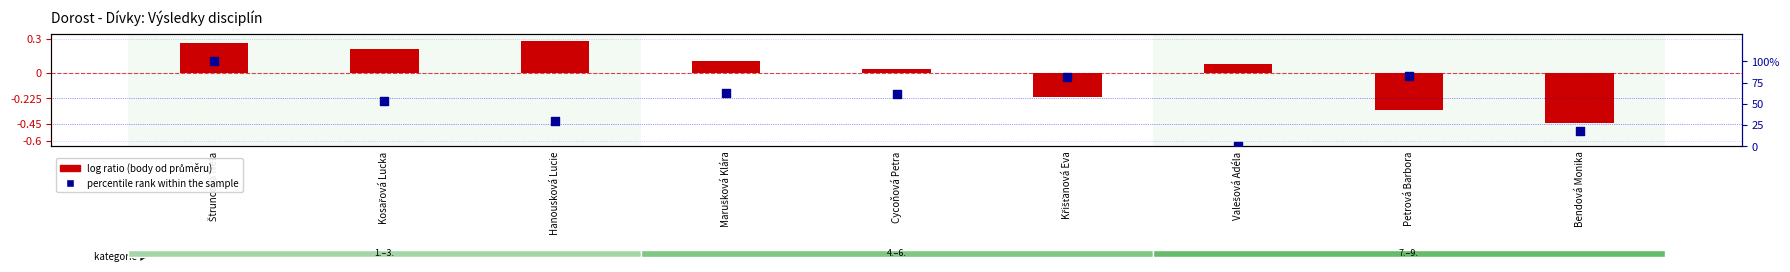

Which series has the widest spread of Y values?

percentile rank within the sample